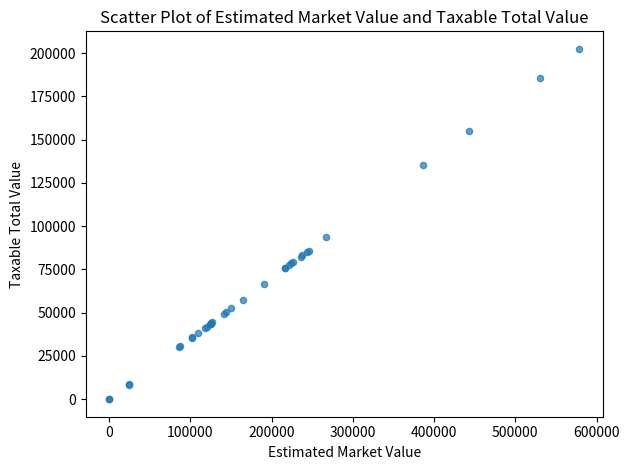

What Y value in the scatter plot is closest to 101237?

93555